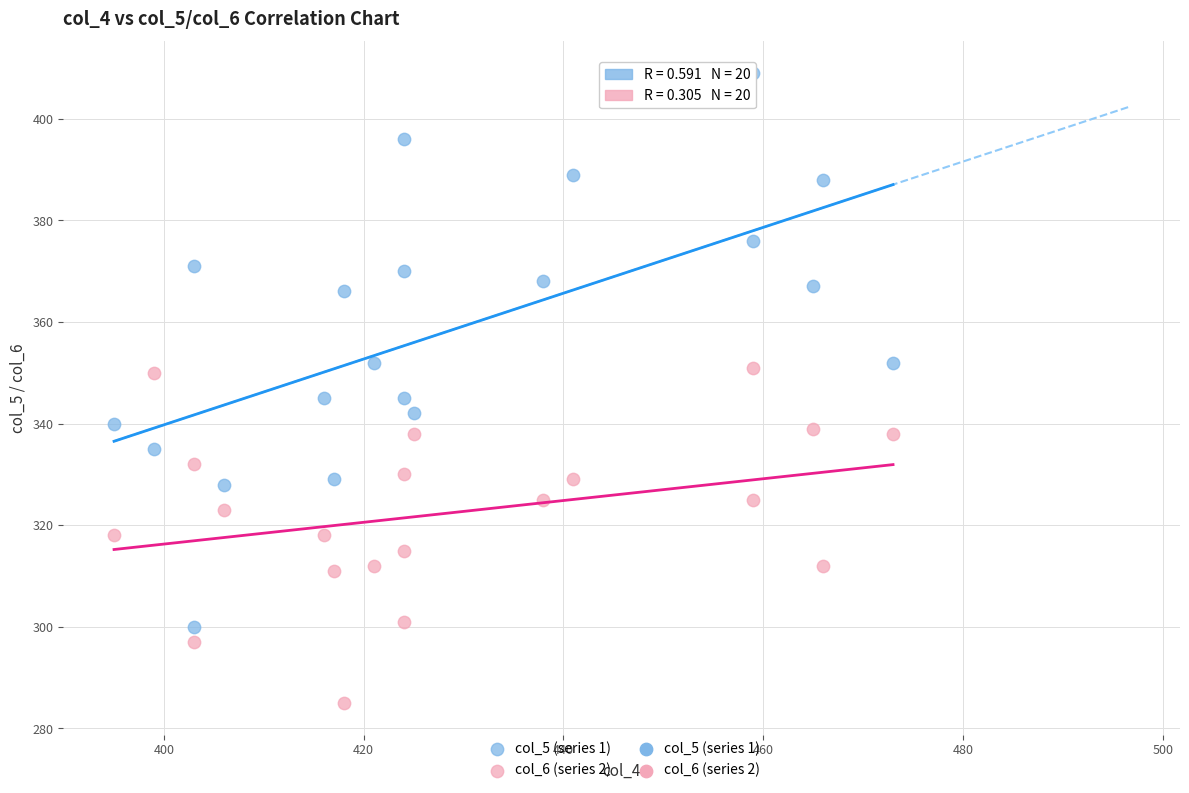

Which series reaches the minimum Y coordinate?

col_6 (series 2)